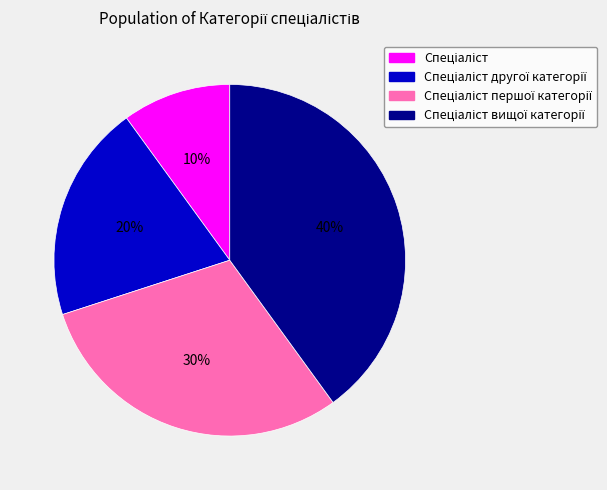

Is there any slice that represents more than half of the pie?

No